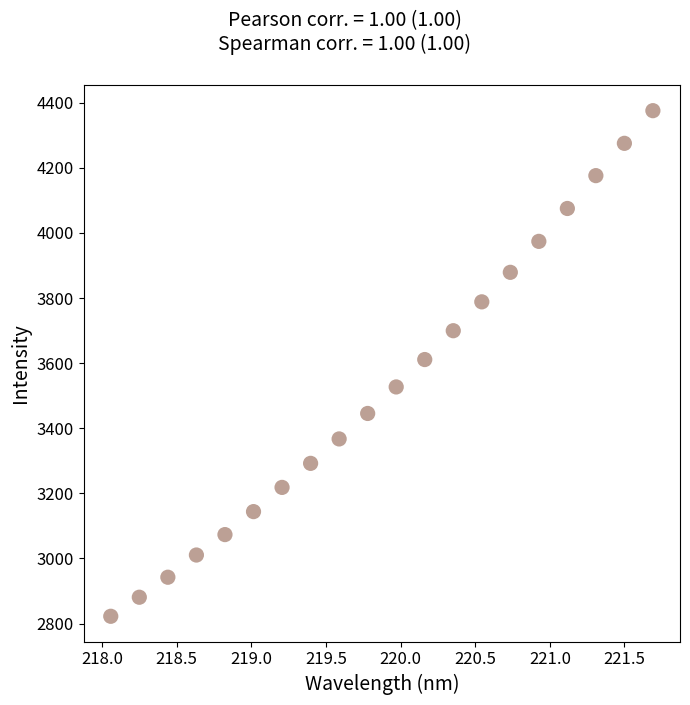

What is the range of Y values (max minus min)?

1553.2